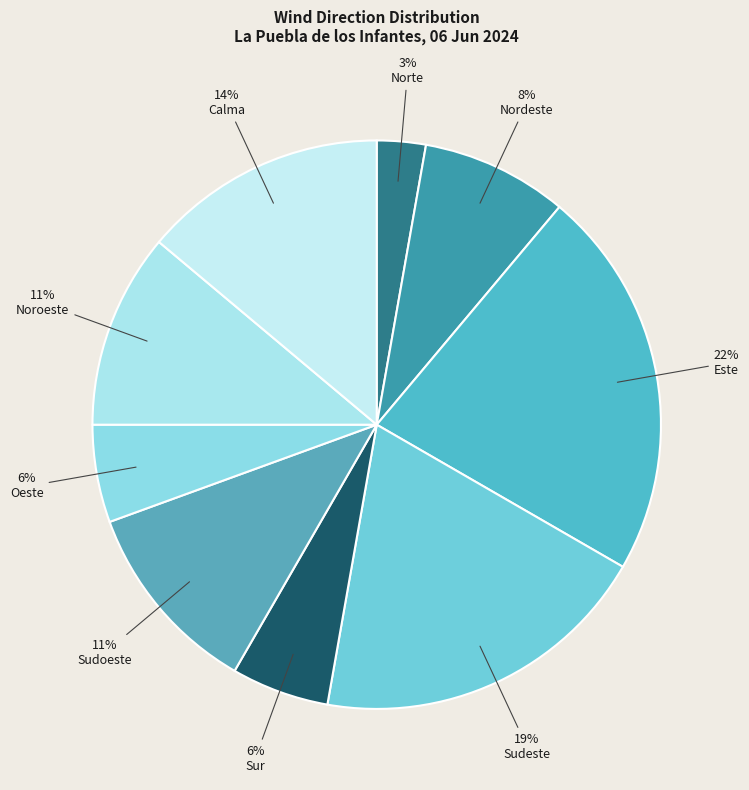

Count the number of slices in the pie.

9